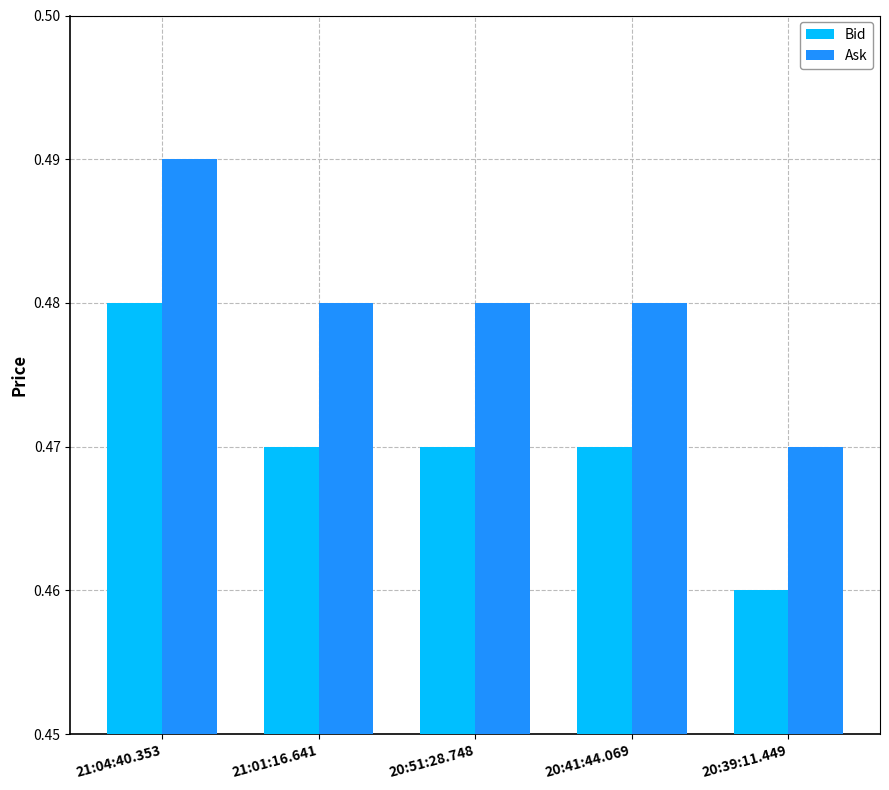

Rank the series by their maximum value, from lowest to highest.

Bid, Ask